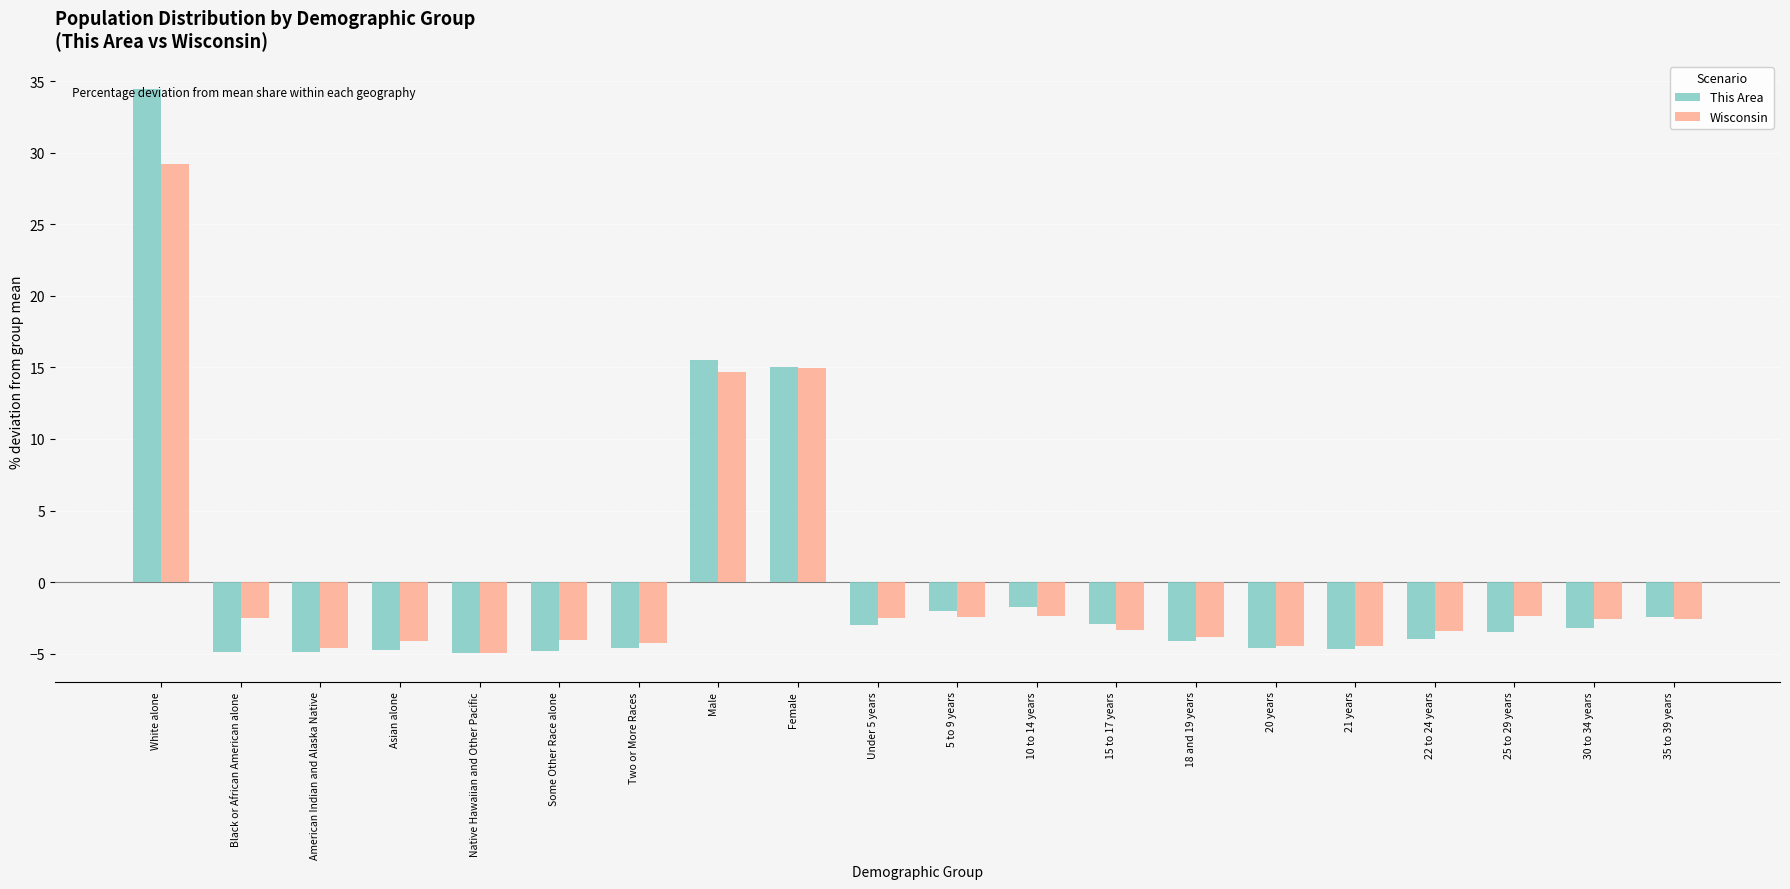

Which series has the widest spread of values?

This Area